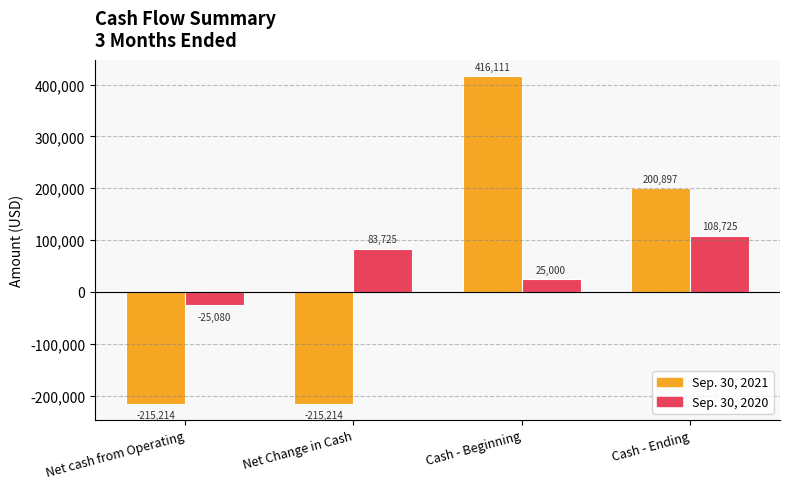

What is the difference between the maximum and minimum values in the Sep. 30, 2020 series?

133805